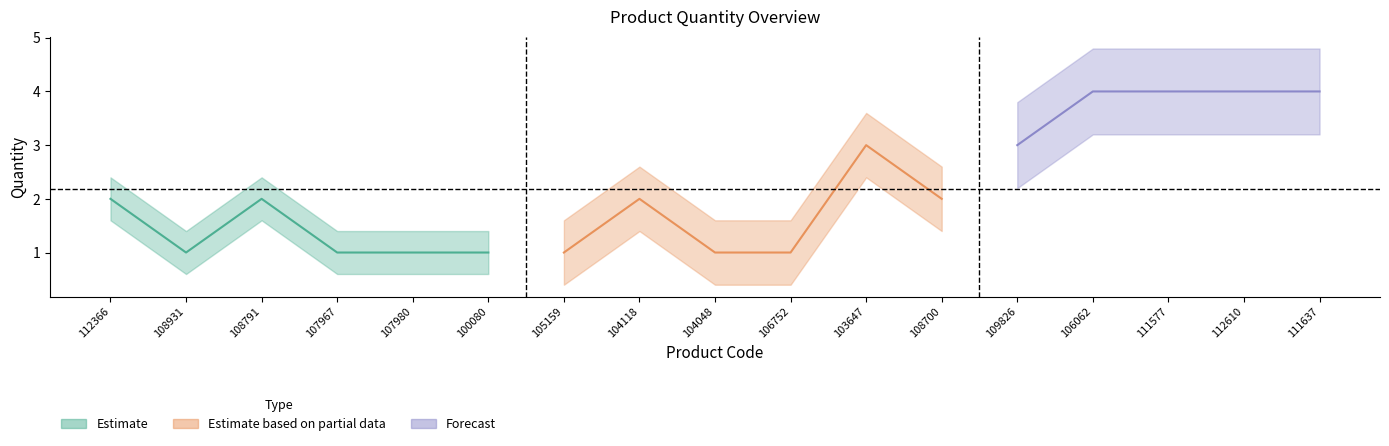

At which category does the data reach its first local valley?

108931